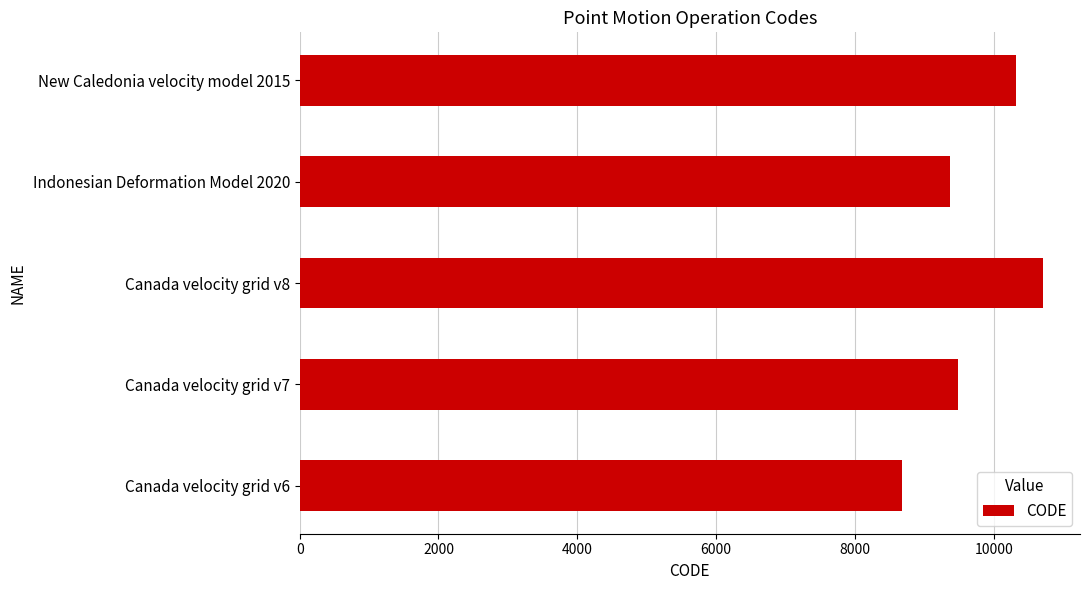

Rank the categories by value from highest to lowest.

Canada velocity grid v8, New Caledonia velocity model 2015, Canada velocity grid v7, Indonesian Deformation Model 2020, Canada velocity grid v6